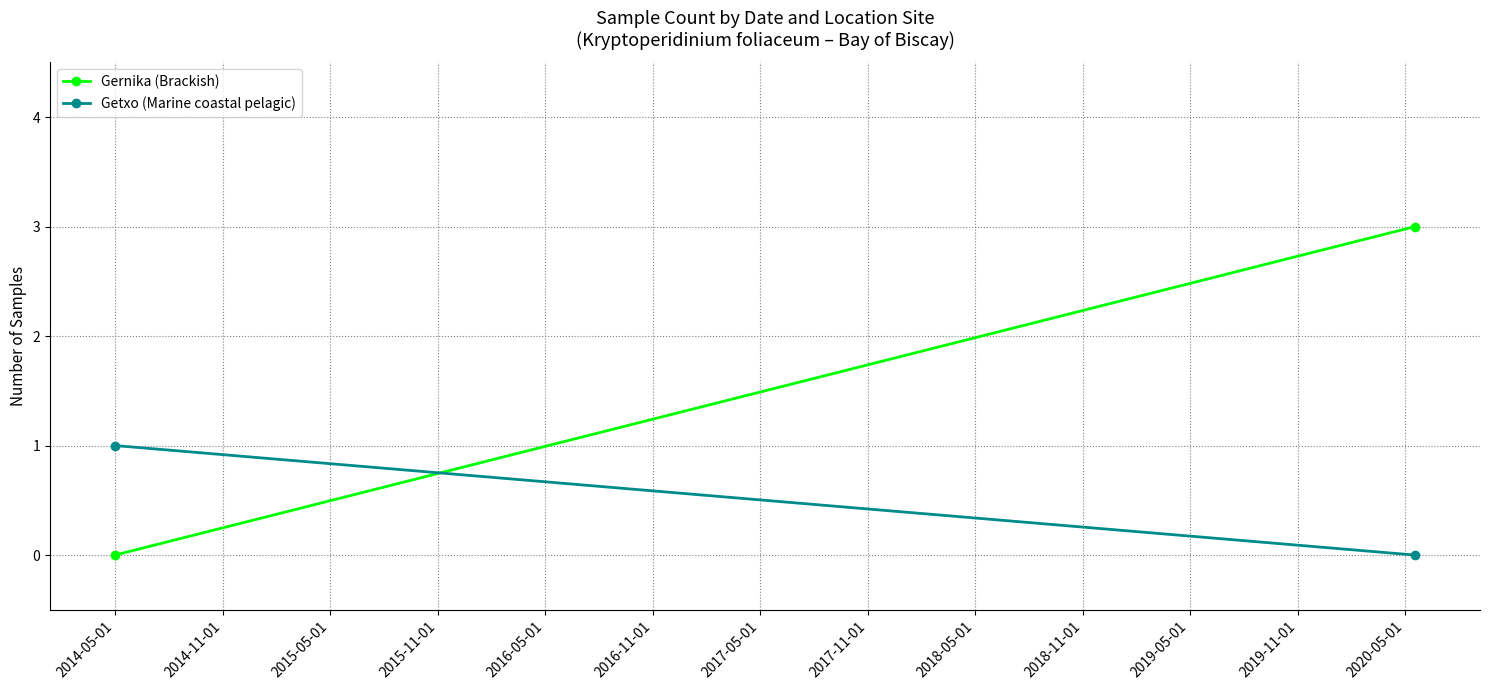

Which has a higher value, 2014-05-01 or 2014-11-01?

2014-11-01